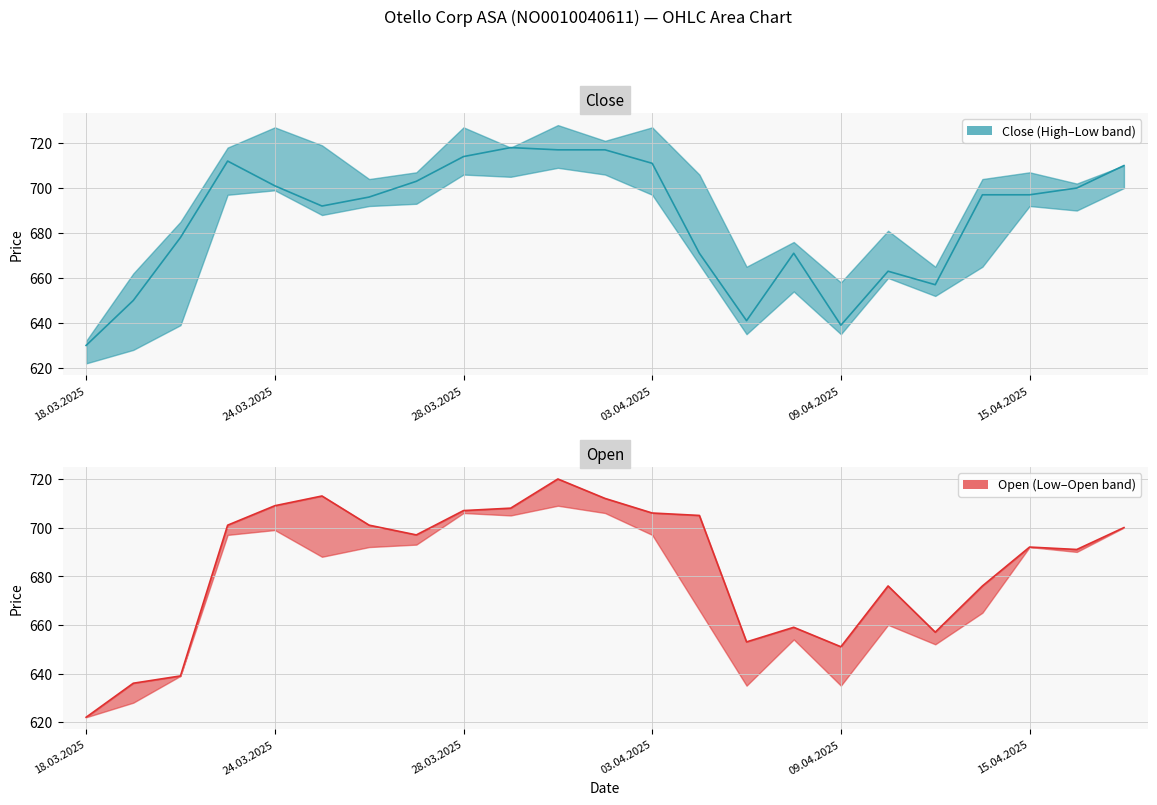

What is the sum of the Close values at 20.03.2025 and 09.04.2025?

1317